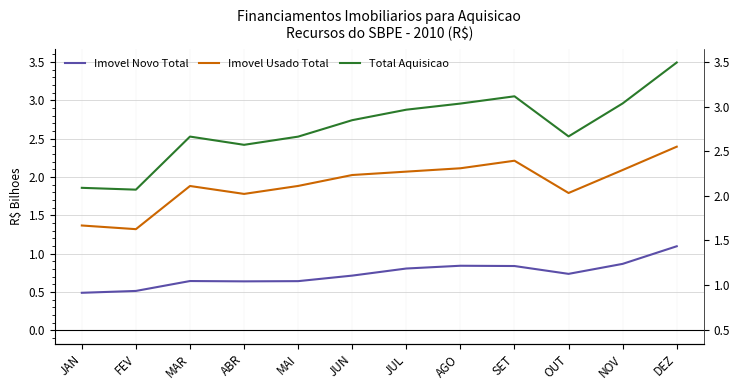

List the series in order of their overall mean, highest first.

Total Aquisicao, Imovel Usado Total, Imovel Novo Total